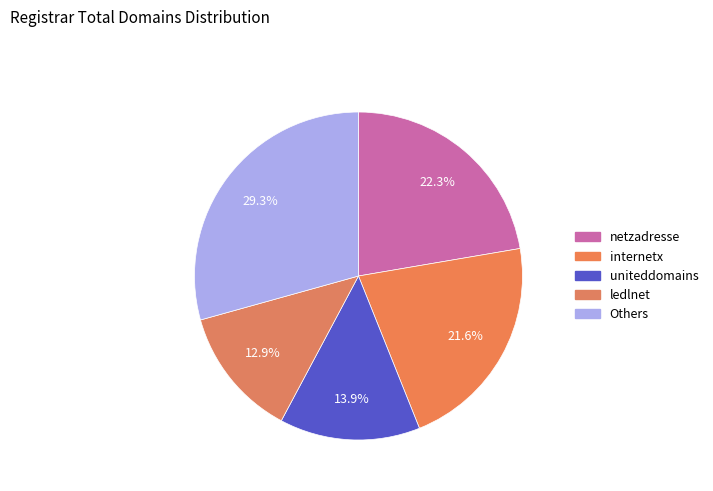

Count the number of slices in the pie.

5